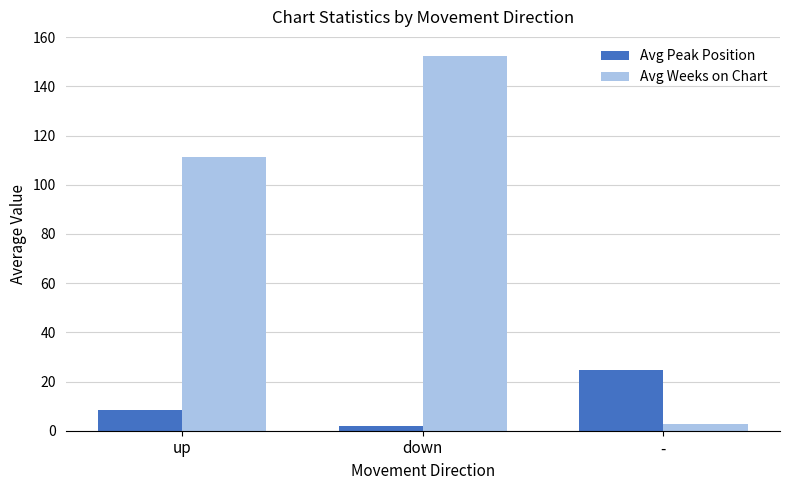

What value does the Avg Weeks on Chart series have at up?

111.1